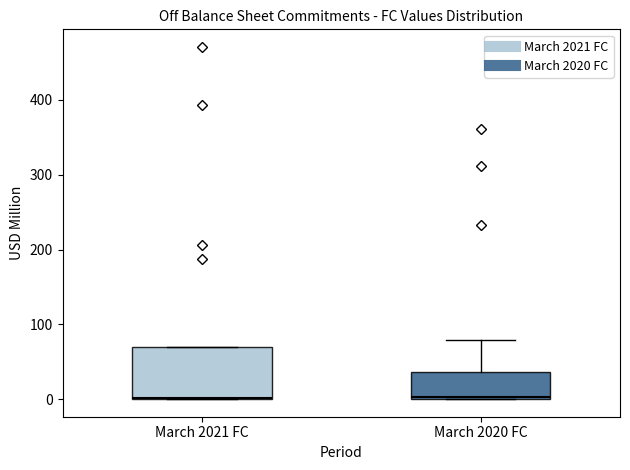

Where is the upper edge of the box for March 2021 FC on the y-axis? The values are not printed on the chart, so give them approximately, as read against the axis.

70